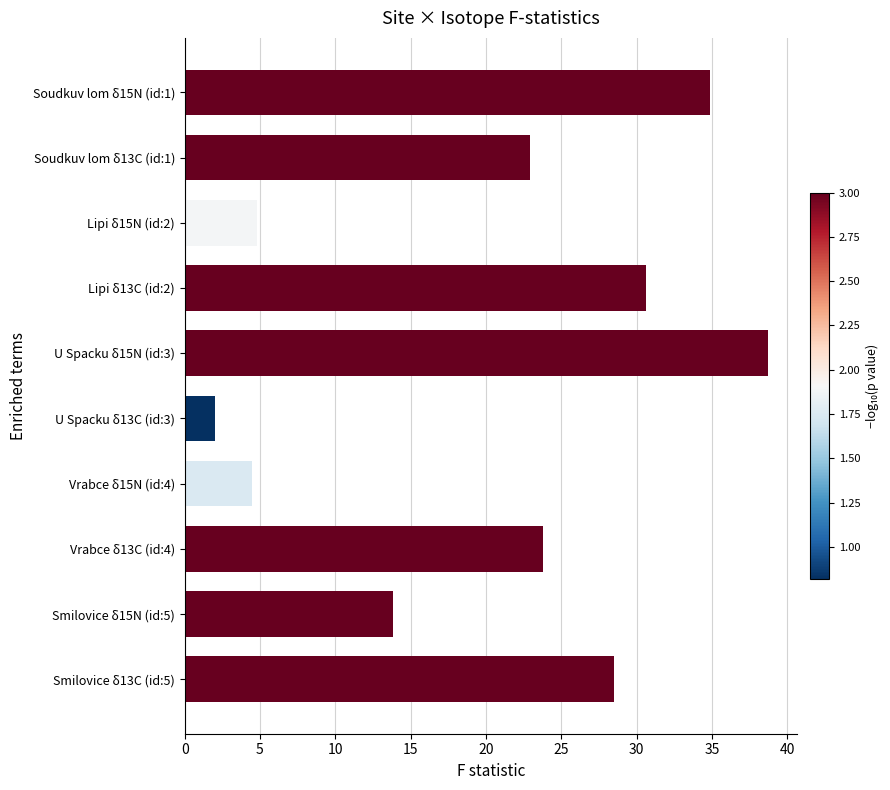

True or false: the data shows 13.8 at Smilovice δ15N (id:5).

True